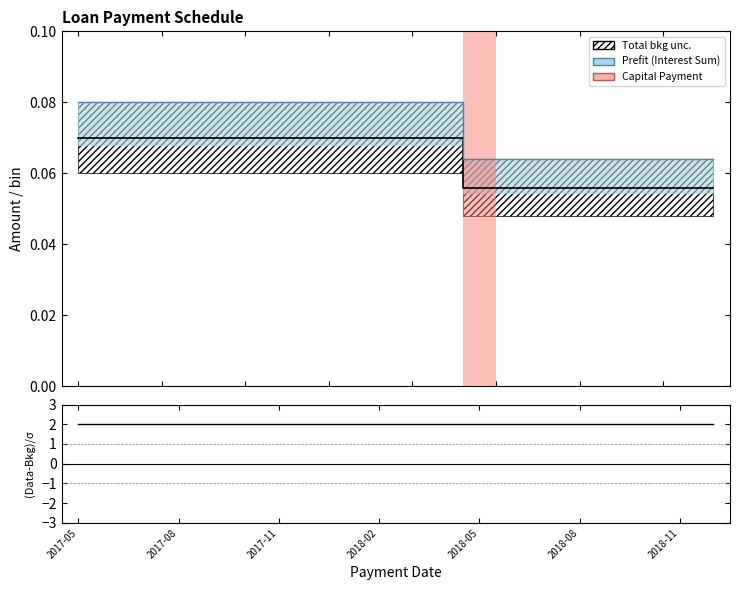

What is the average value of the (Interest-Avg)/σ series?

2.0